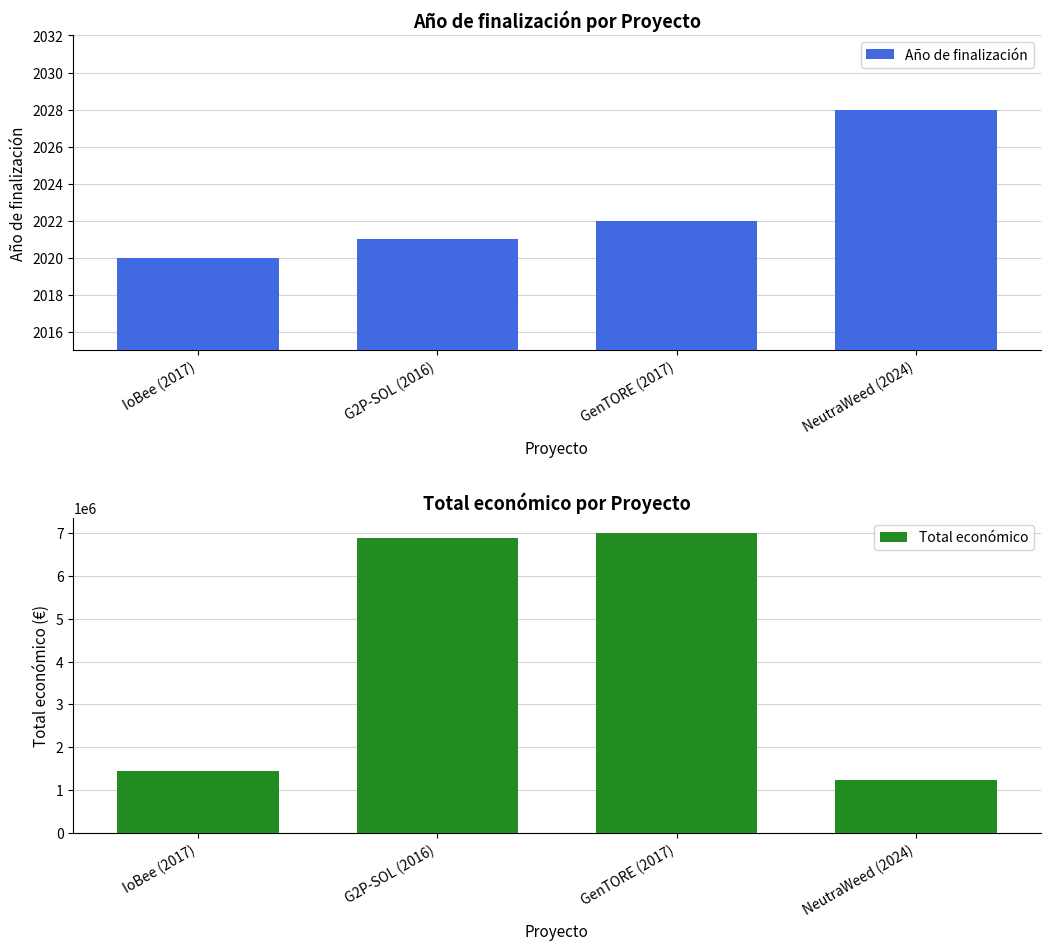

Is it true that Año de finalización equals 484 at GenTORE (2017)?

False